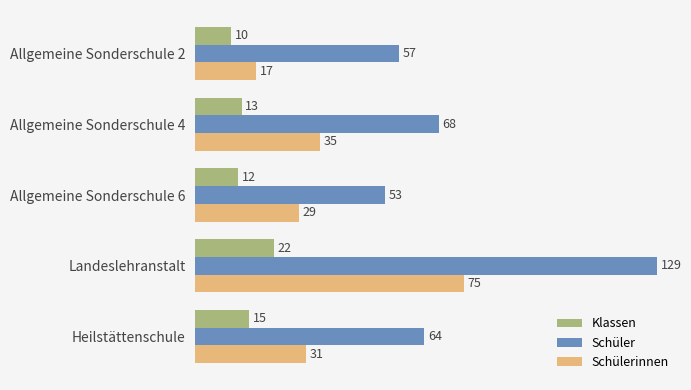

At which label is Schülerinnen closest to 46?

Allgemeine Sonderschule 4